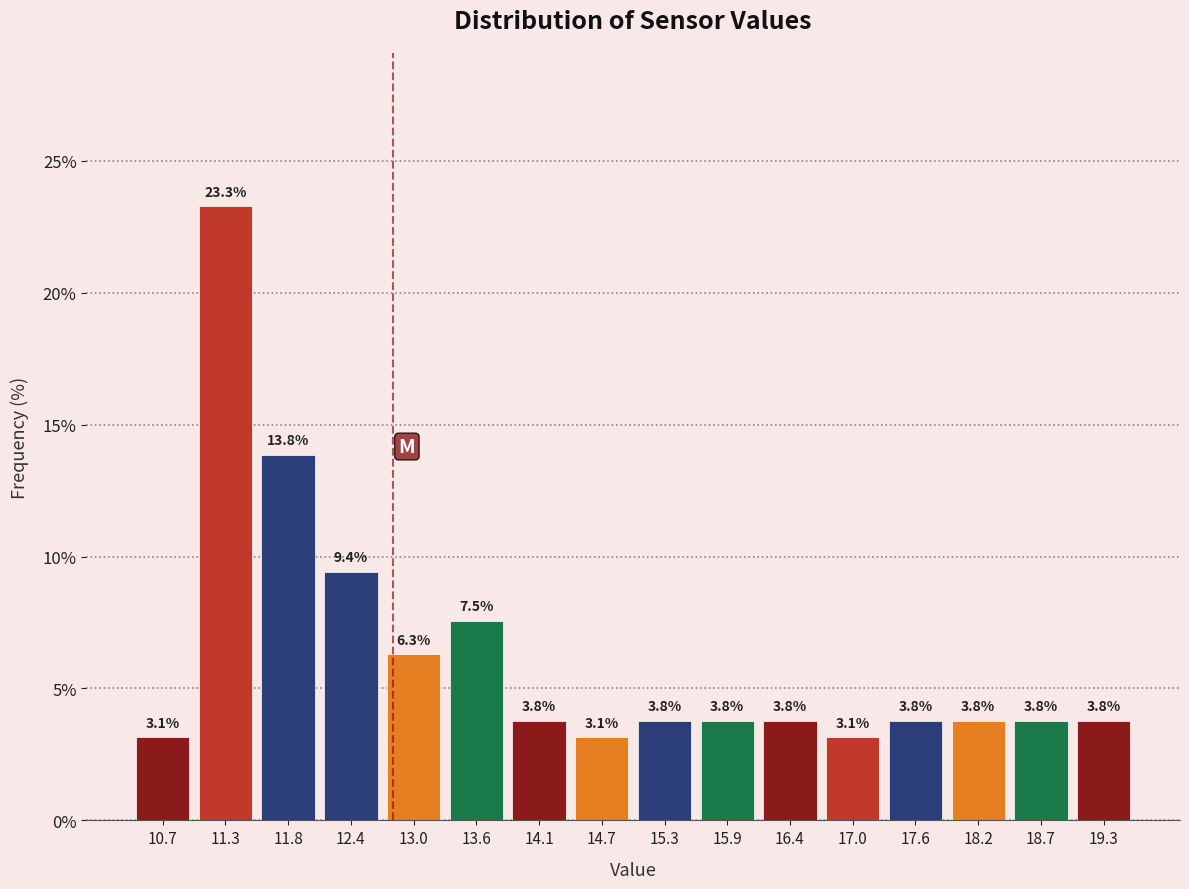

Over which range of the x-axis is the bar tallest?

11.0 to 11.6